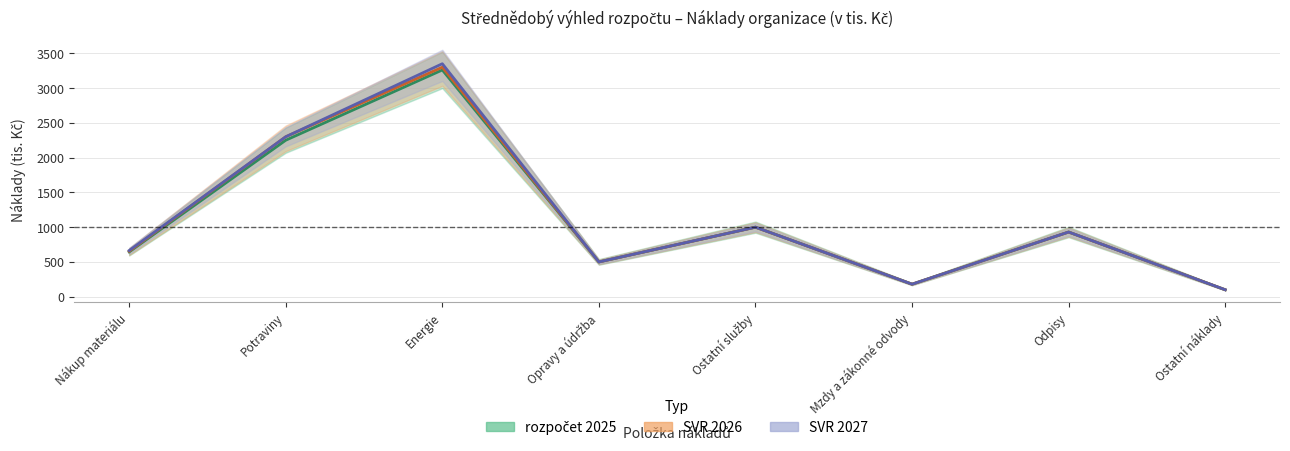

What is the sum of all rozpočet 2025 values?

8864